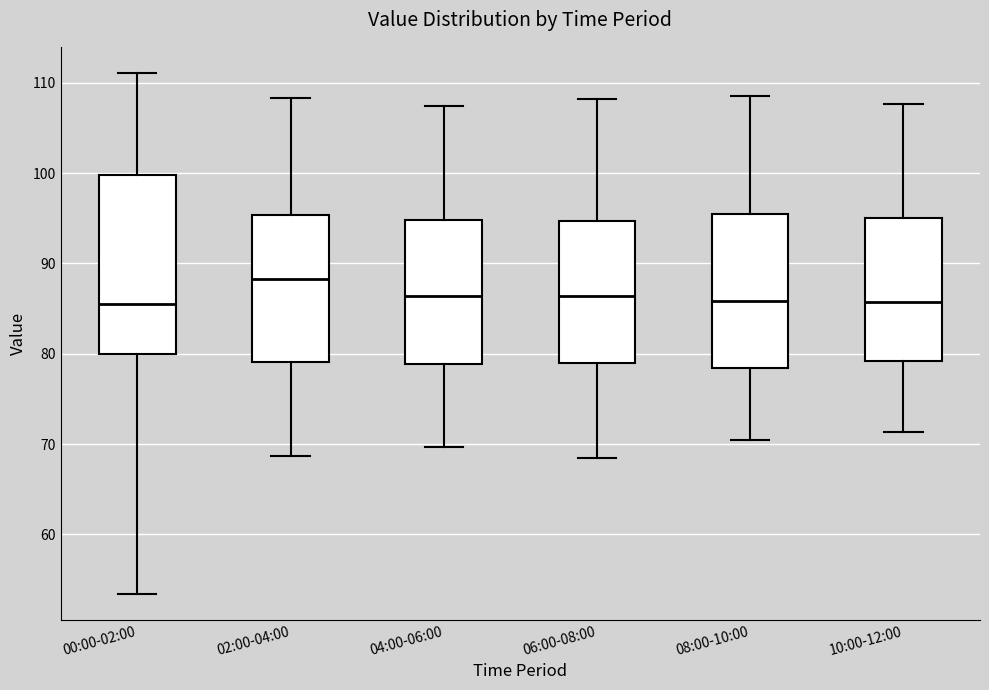

Reading left to right, read every box against the y-axis: the position of its median line, the range the box covers, and the ends of its whiskers. The values are not printed on the chart, so give them approximately, as read against the axis.

00:00-02:00: median 85, box 80 to 100, whiskers 53 to 111
02:00-04:00: median 88, box 79 to 95, whiskers 69 to 108
04:00-06:00: median 86, box 79 to 95, whiskers 70 to 107
06:00-08:00: median 86, box 79 to 95, whiskers 69 to 108
08:00-10:00: median 86, box 78 to 95, whiskers 71 to 109
10:00-12:00: median 86, box 79 to 95, whiskers 71 to 108